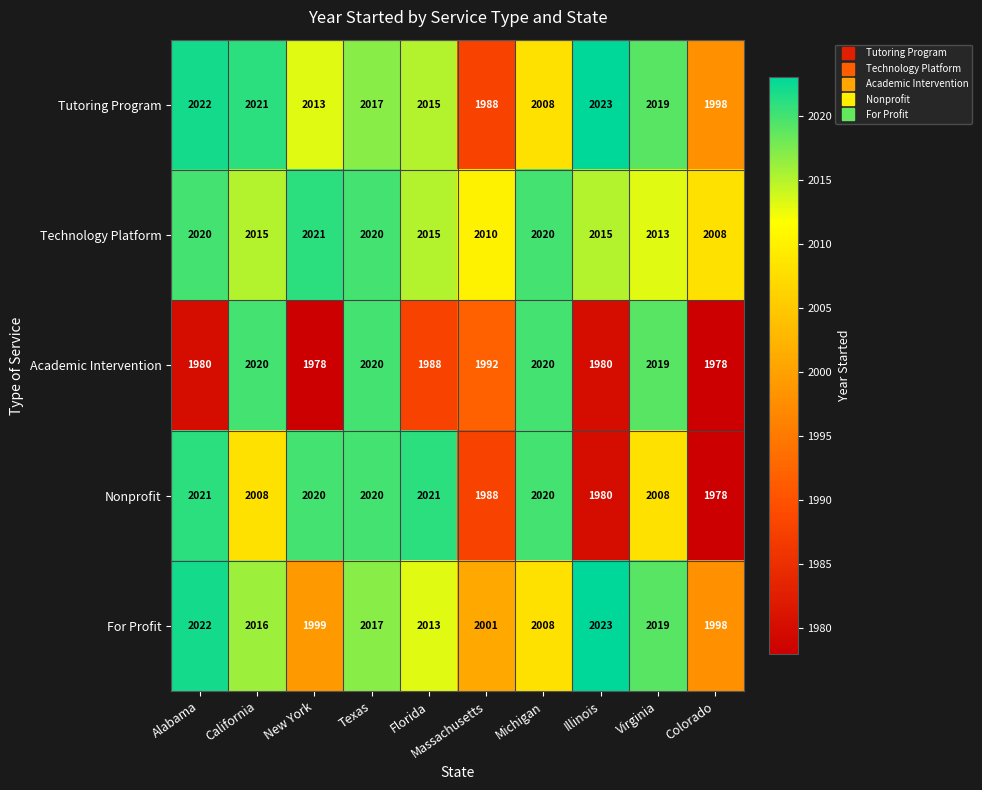

What is the sum of the Tutoring Program values at Colorado and Alabama?

4020